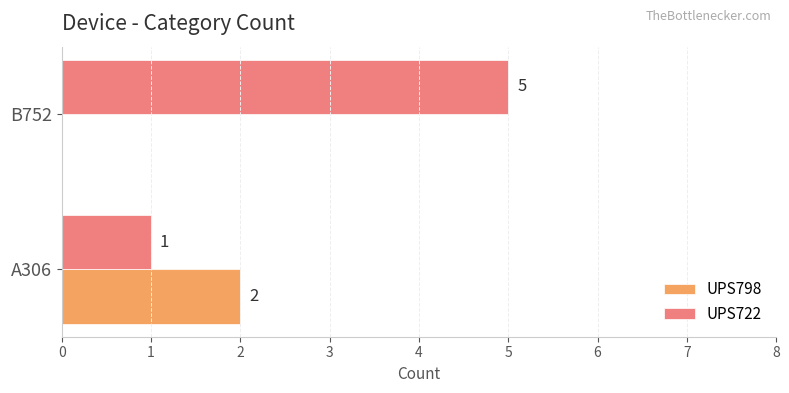

What is the average value of the UPS722 series?

3